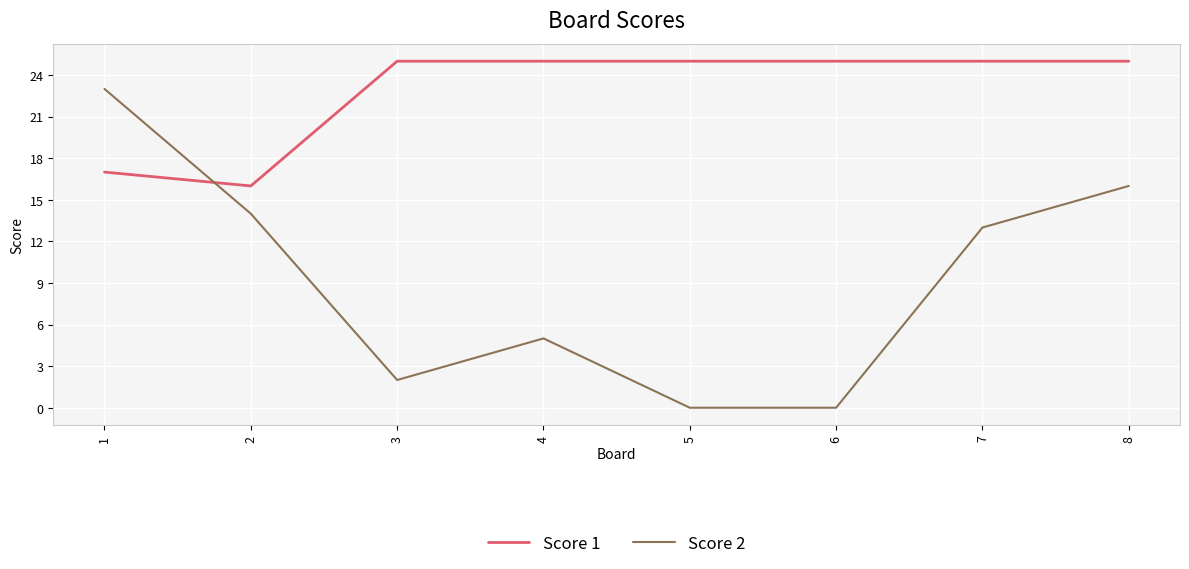

What is the sum of all Score 2 values?

73